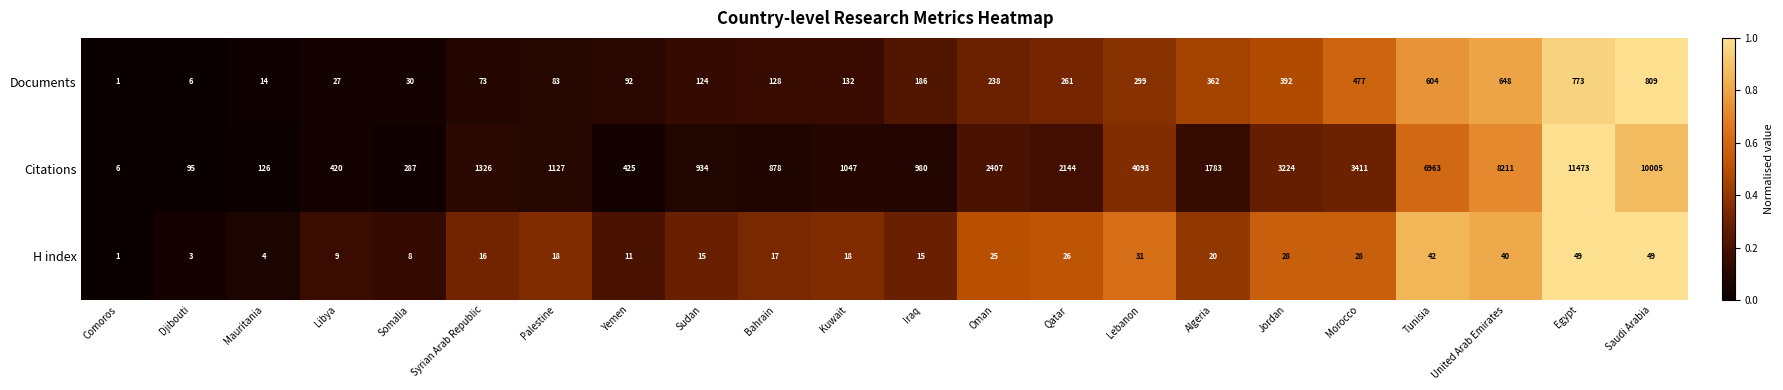

Where is Citations nearest to the value 5739?

Tunisia